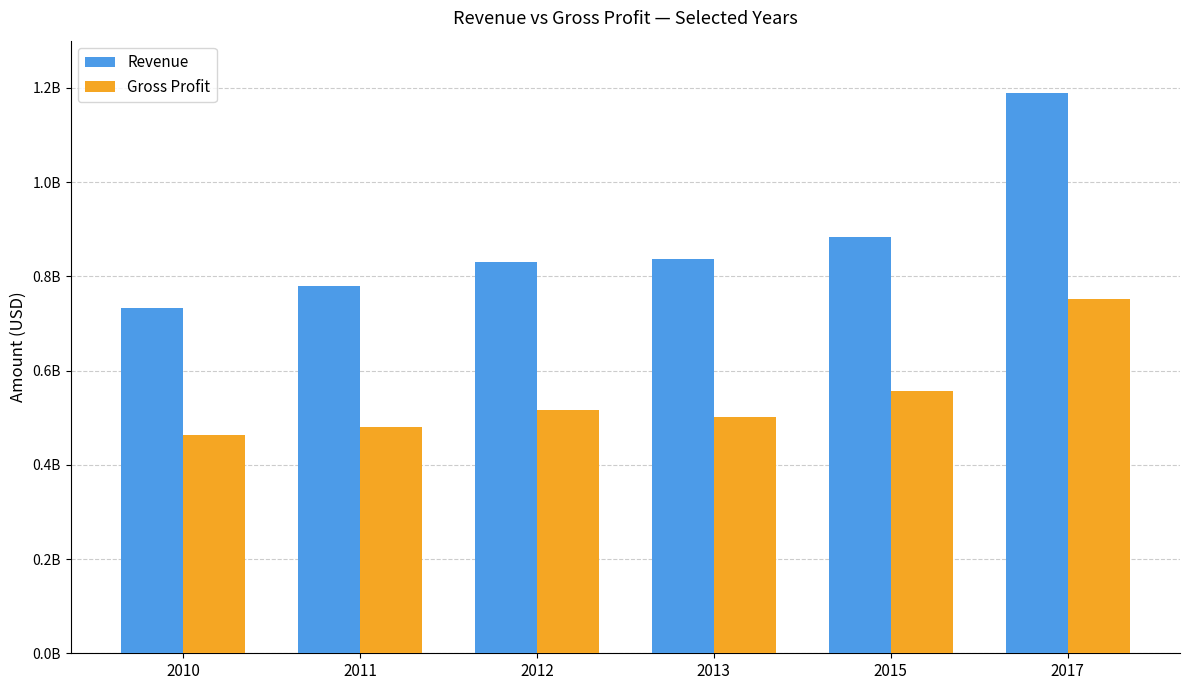

Which series has the widest spread of values?

Revenue